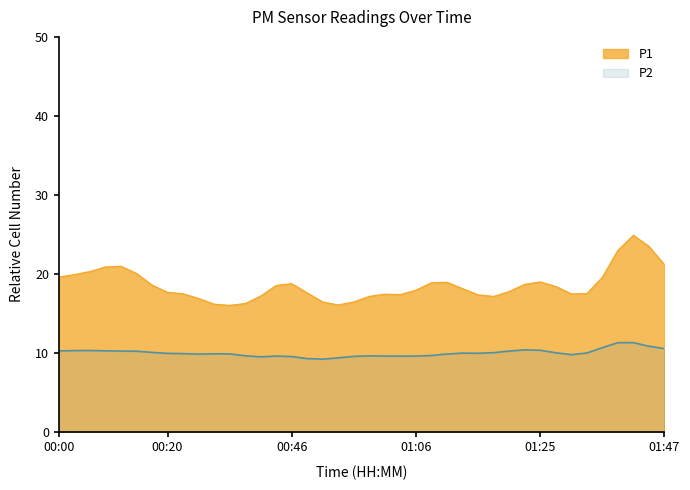

Is it true that P2 equals 5.0 at 00:48?

False